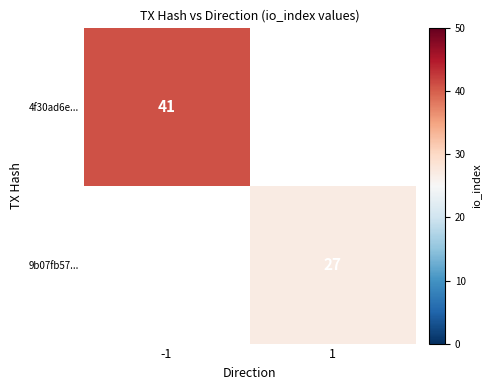

What is the difference between the highest and lowest values at -1?

41